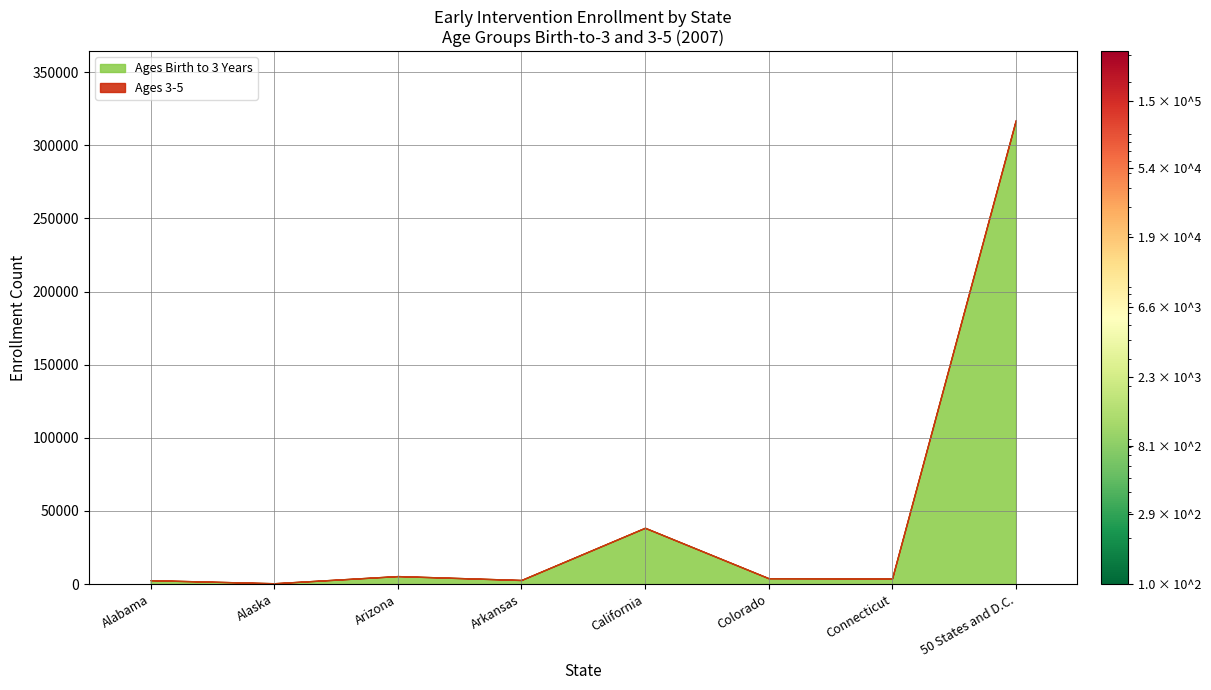

At which label is Ages Birth to 3 Years closest to 158690?

California